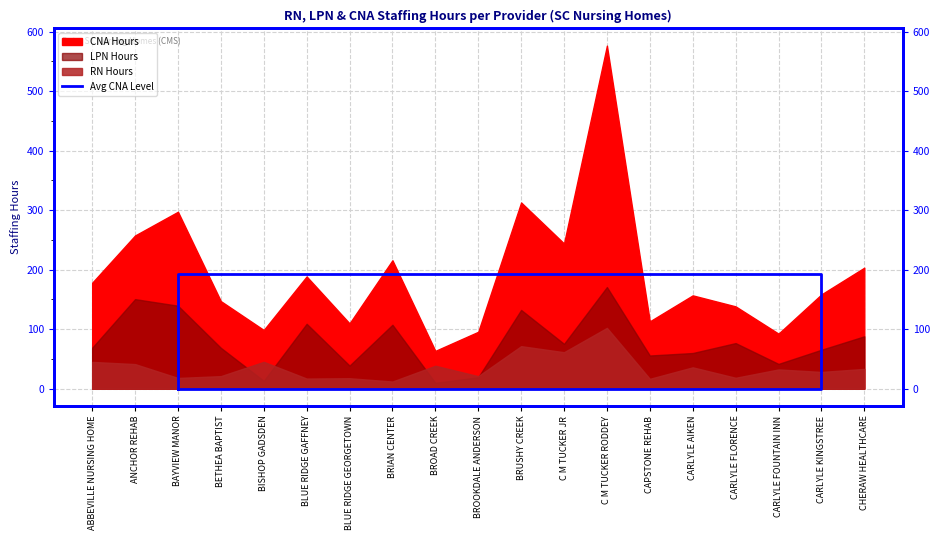

The chart shows a value of 303.8 at CARLYLE KINGSTREE. True or false?

False